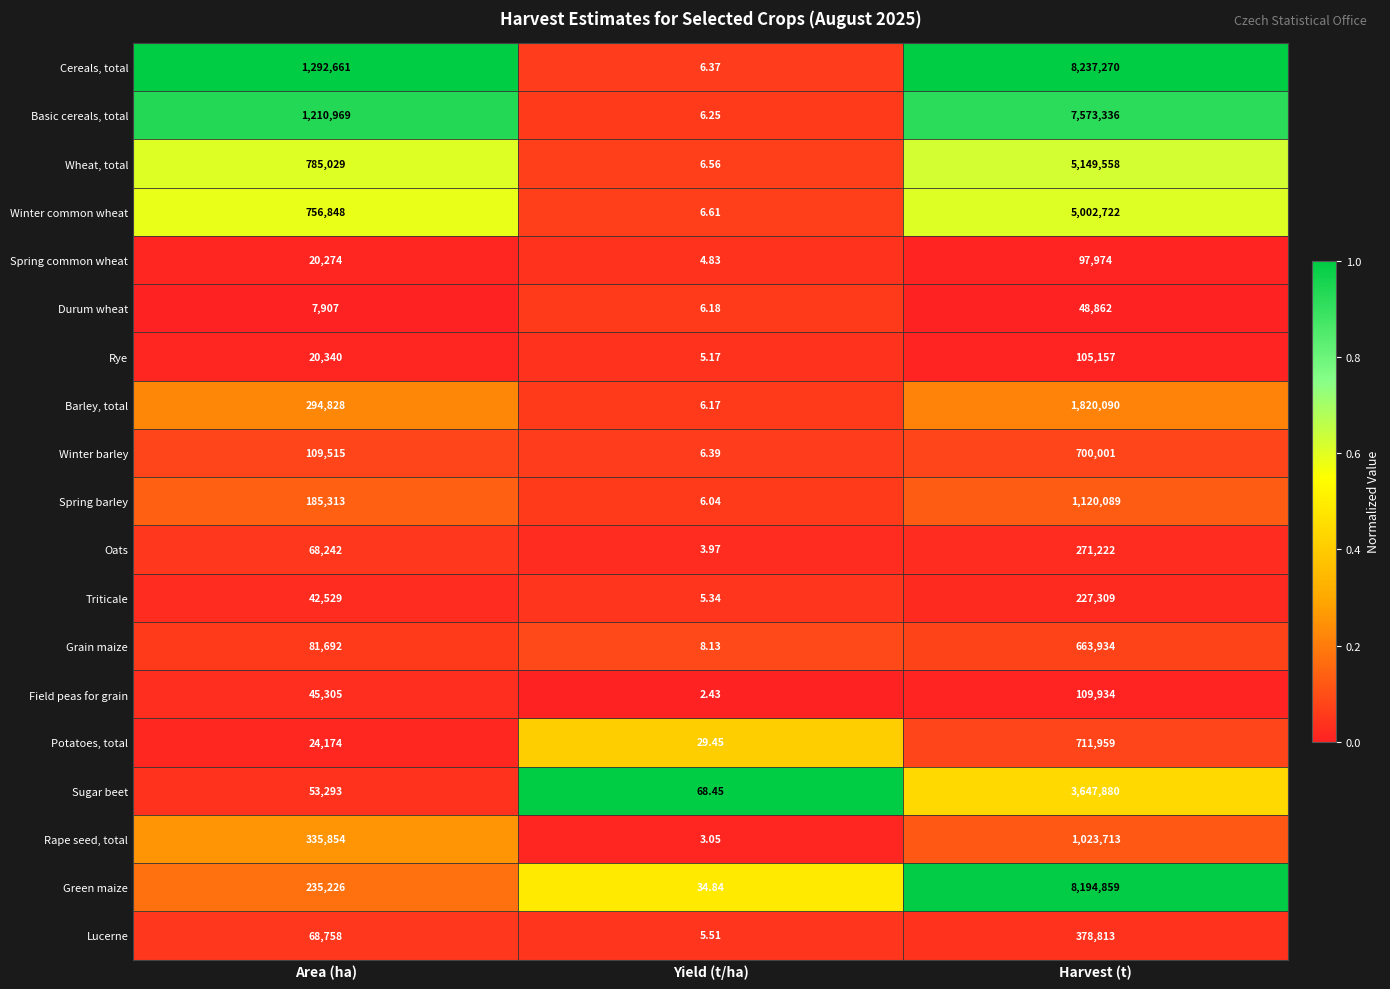

Is the value of Spring common wheat at Yield (t/ha) greater than the value of Winter barley at Area (ha)?

No